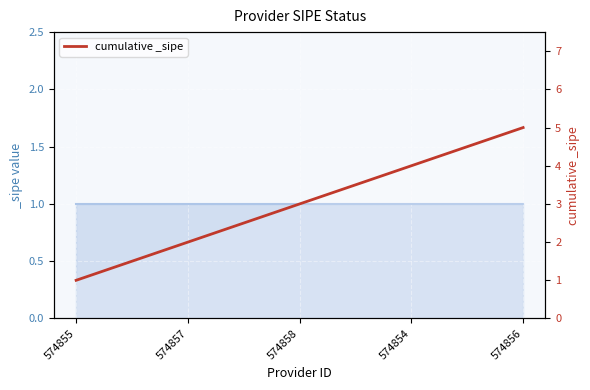

At which label does the data first exceed 3?

574854